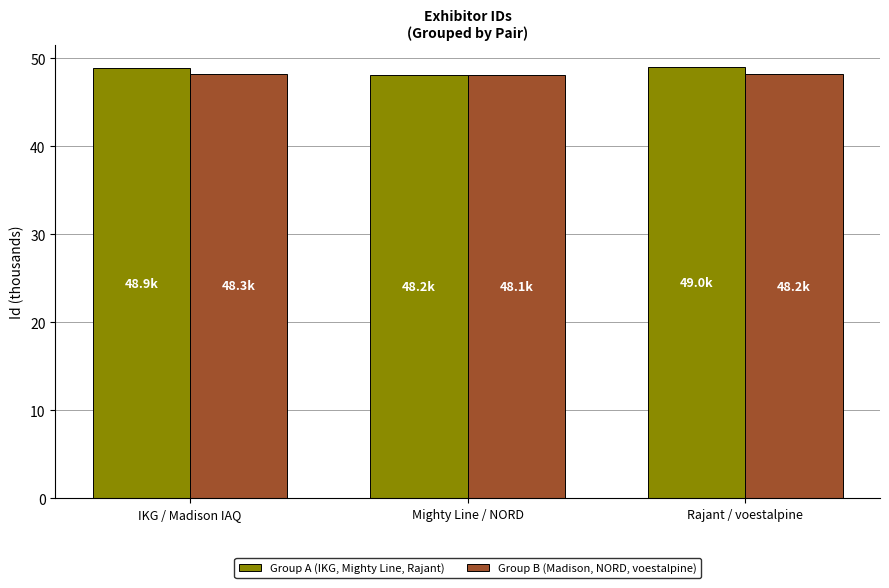

How many bars are there in each group?

2